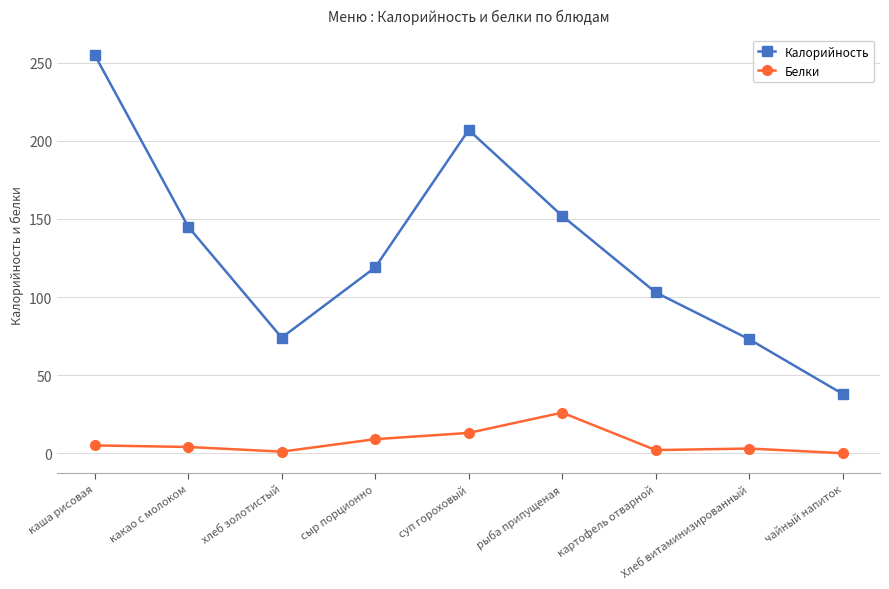

What is the difference between the highest and lowest values at Хлеб витаминизированный?

70